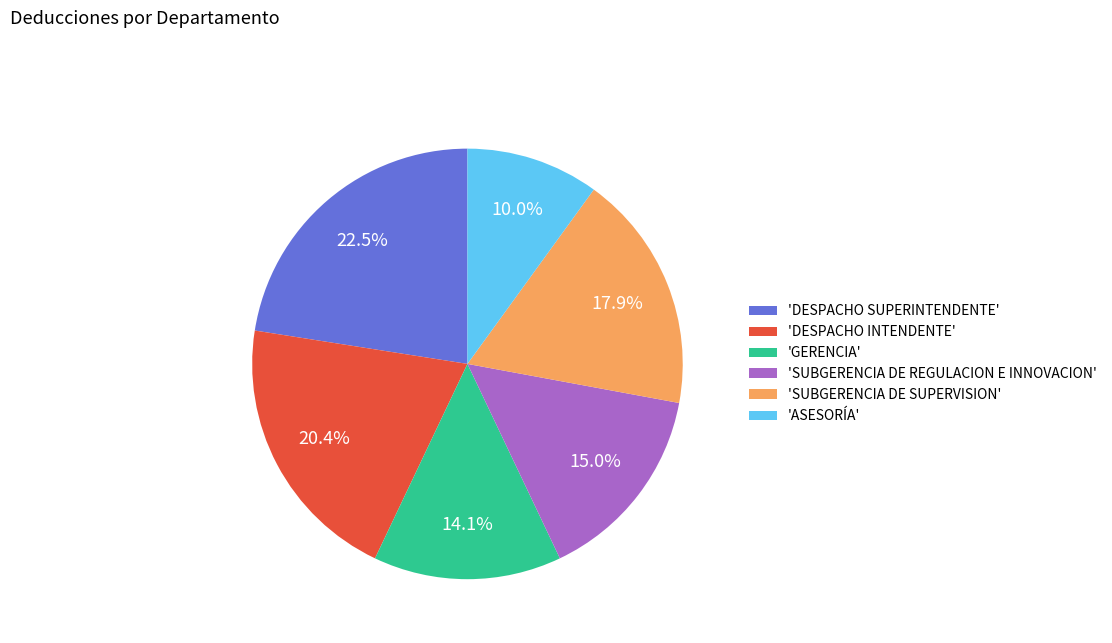

Does 'DESPACHO SUPERINTENDENTE' represent more than half of the total?

No